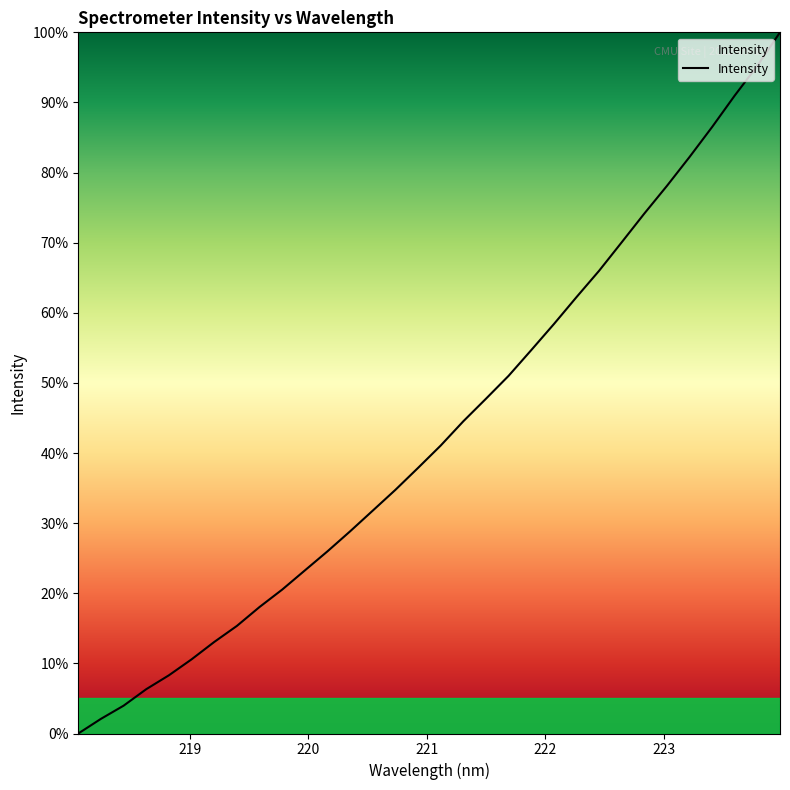

Does the chart have visible grid lines?

No